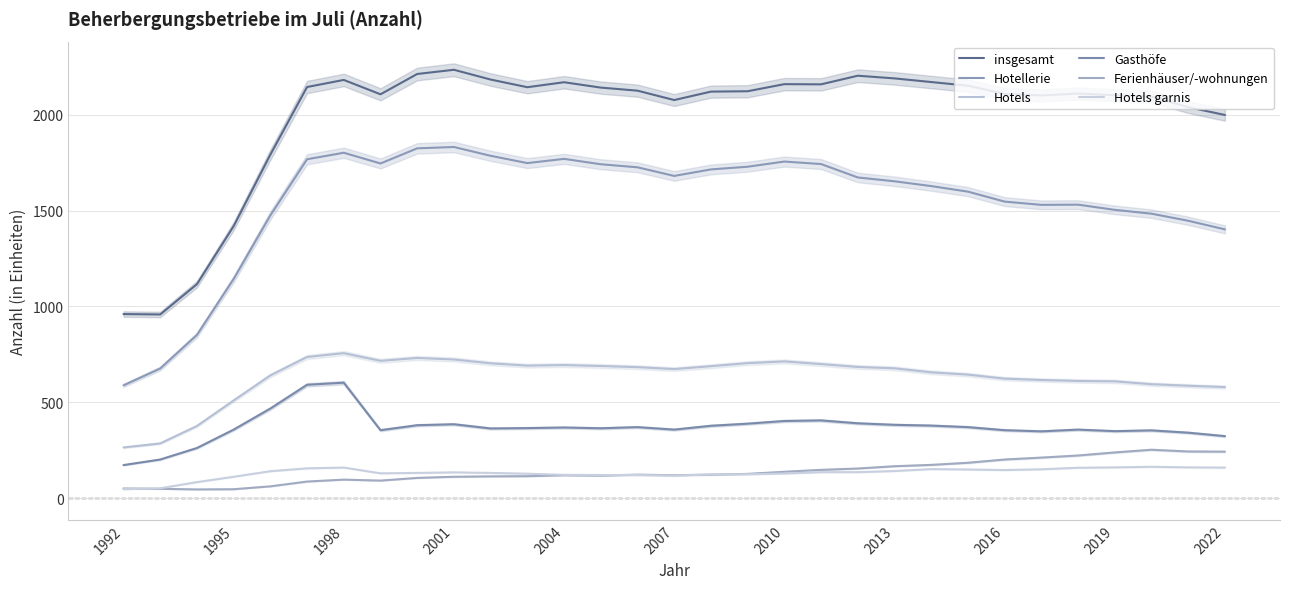

Between 2022 and 16, which is larger?

2022